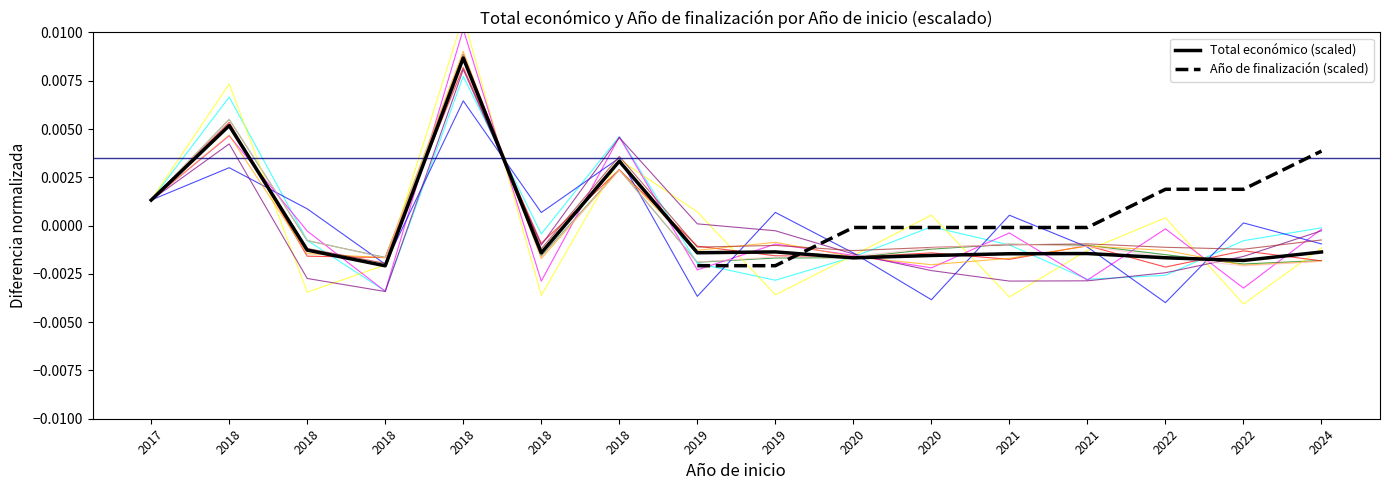

Which series has the largest range (max minus min)?

Total económico (scaled)